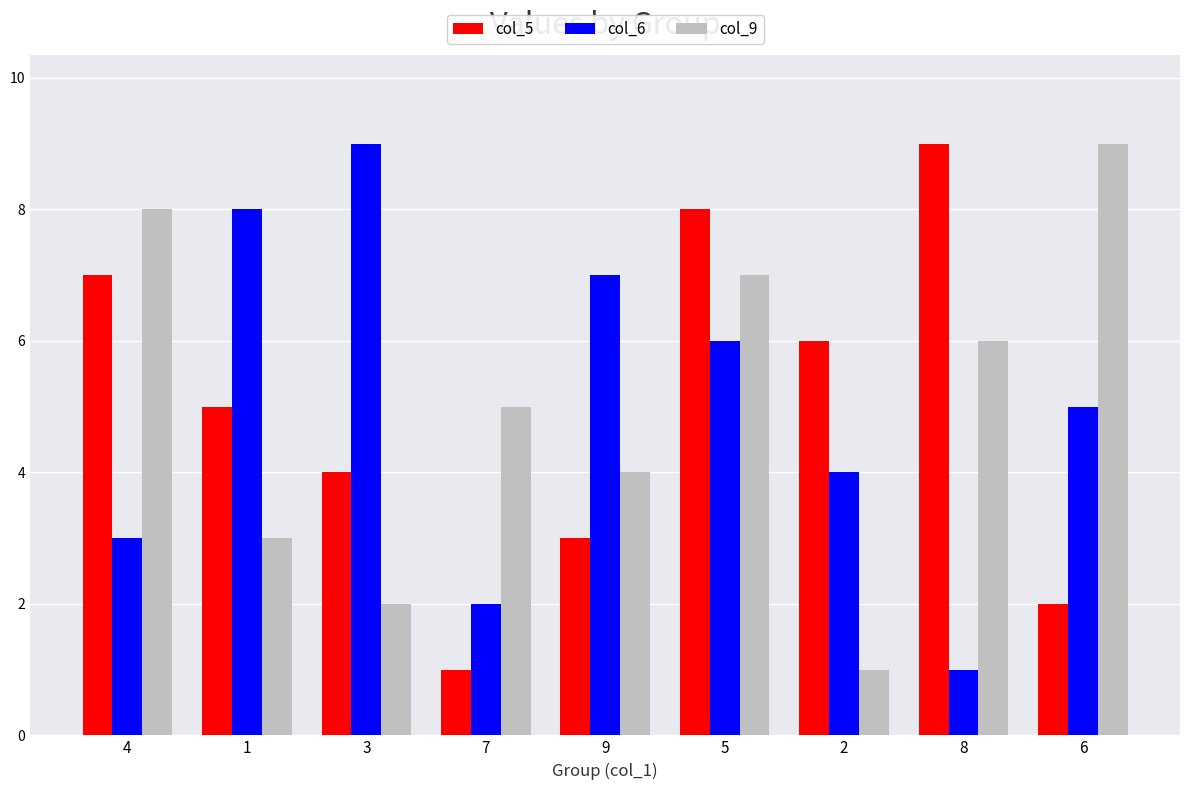

Which series changed the most between 9 and 5?

col_5